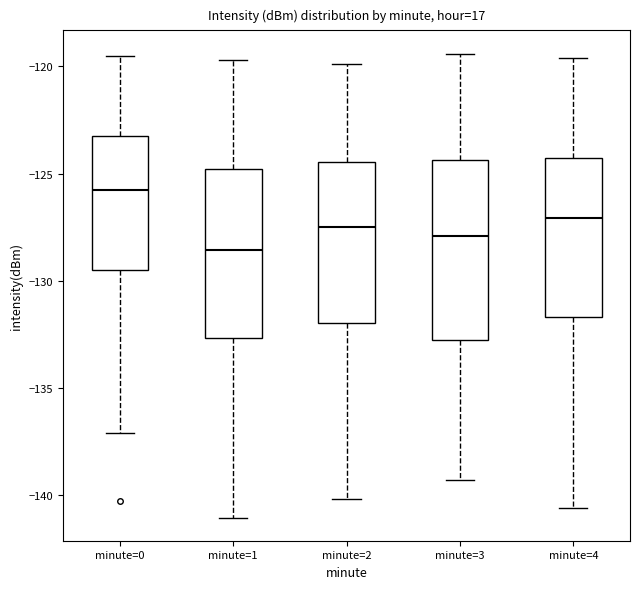

Which box's median line is the highest?

minute=0